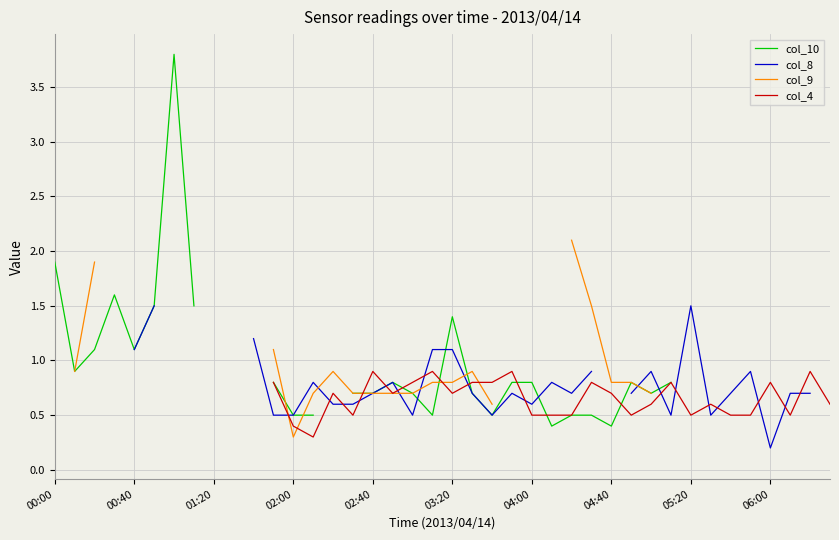

The col_10 series shows 0.7 at 21. True or false?

True